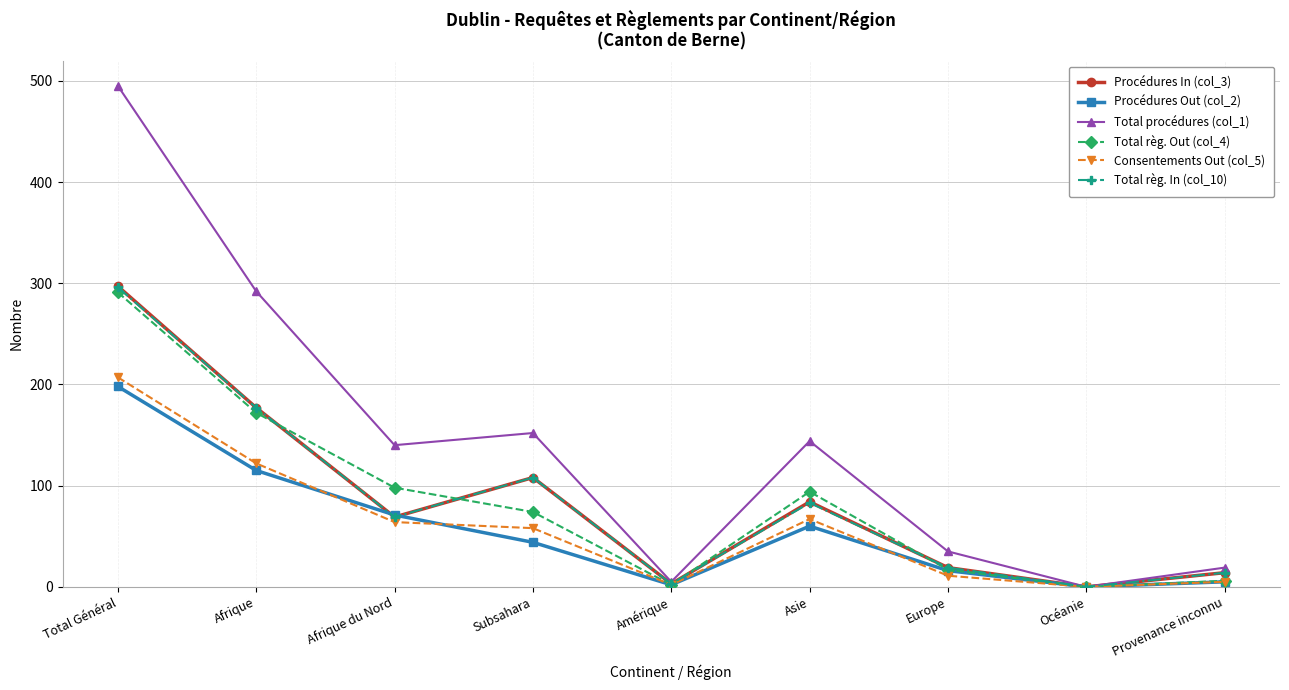

In Consentements Out (col_5), how many points are lower than both neighbors (excluding endpoints)?

2